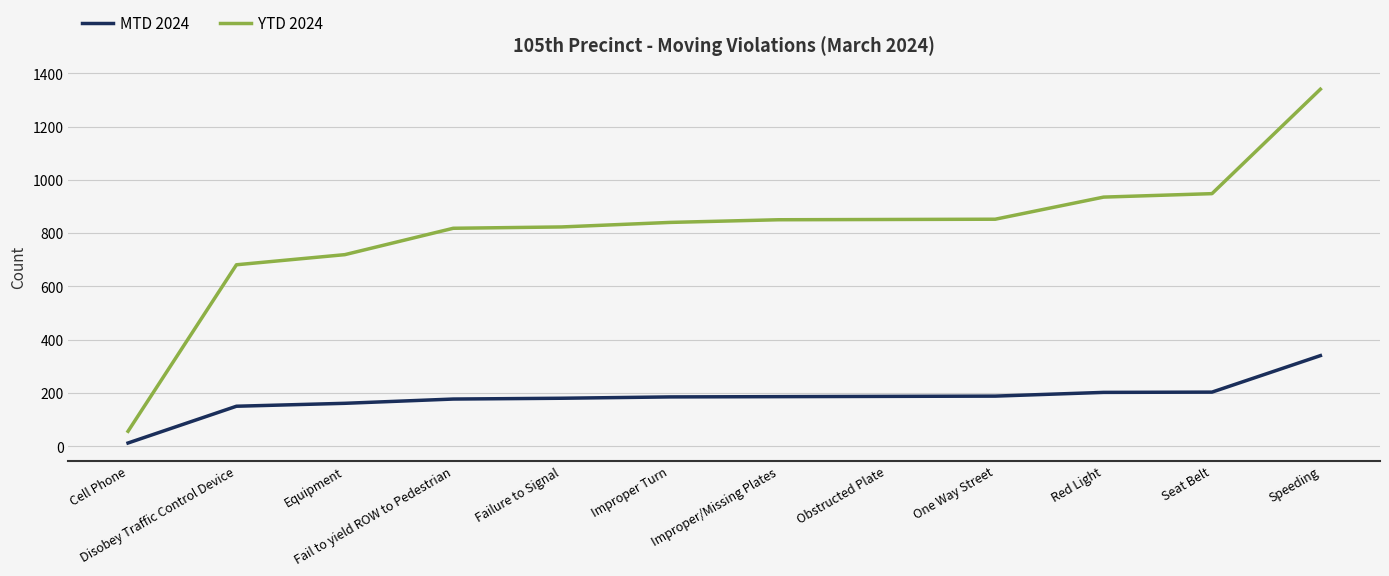

Which series has the largest total across all categories?

YTD 2024